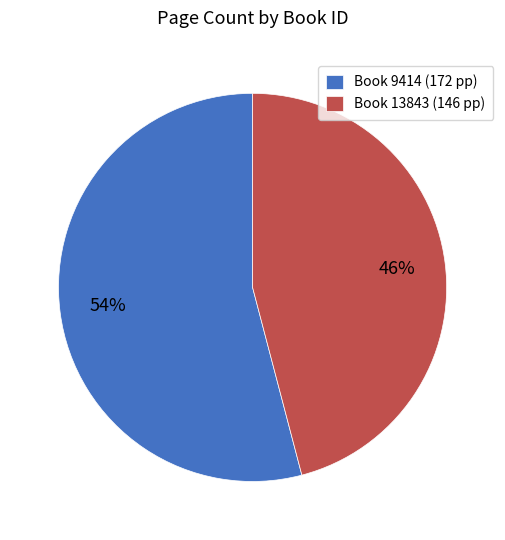

Count the number of slices in the pie.

2